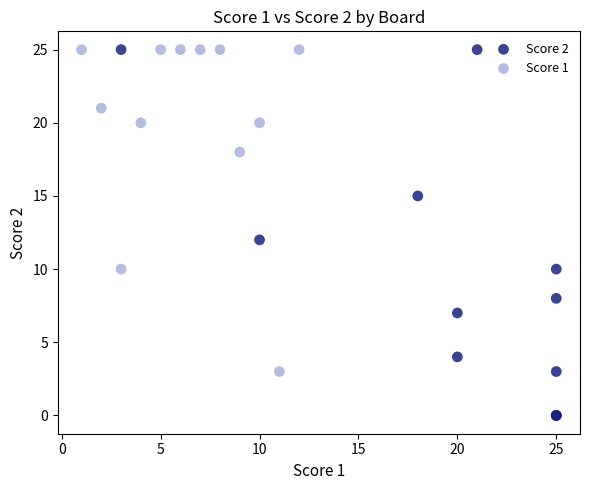

Which series reaches the minimum Y coordinate?

Score 2